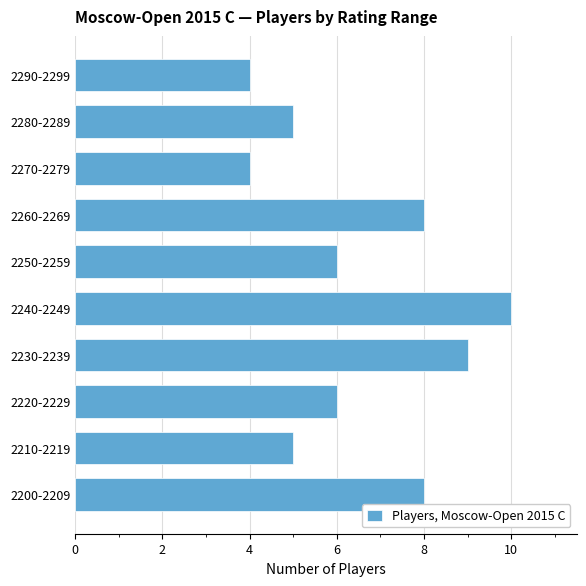

How many distinct data groups are displayed?

1